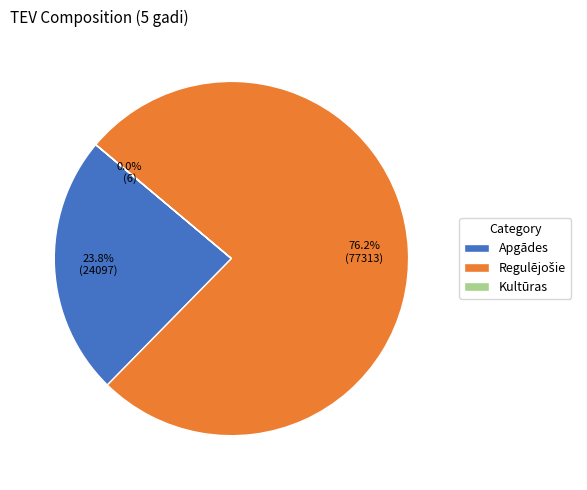

Is there any slice that represents more than half of the pie?

Yes